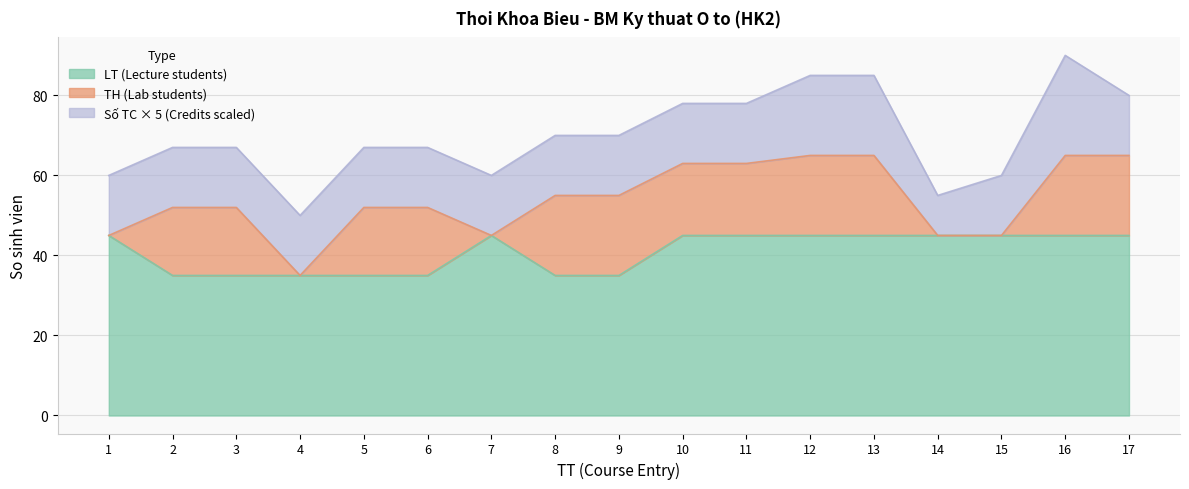

Does the chart display data point markers on the line(s)?

No